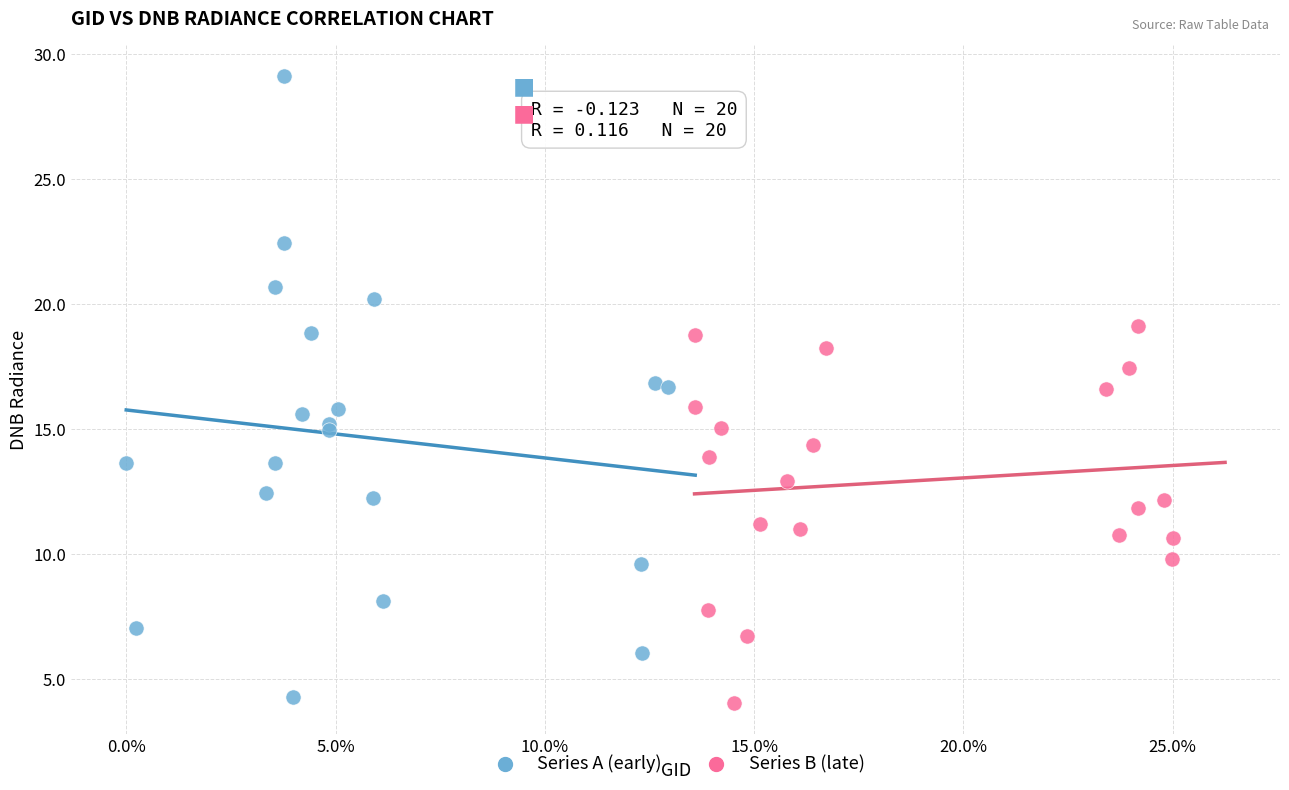

Which series has the largest Y range (max minus min)?

Series A (early)